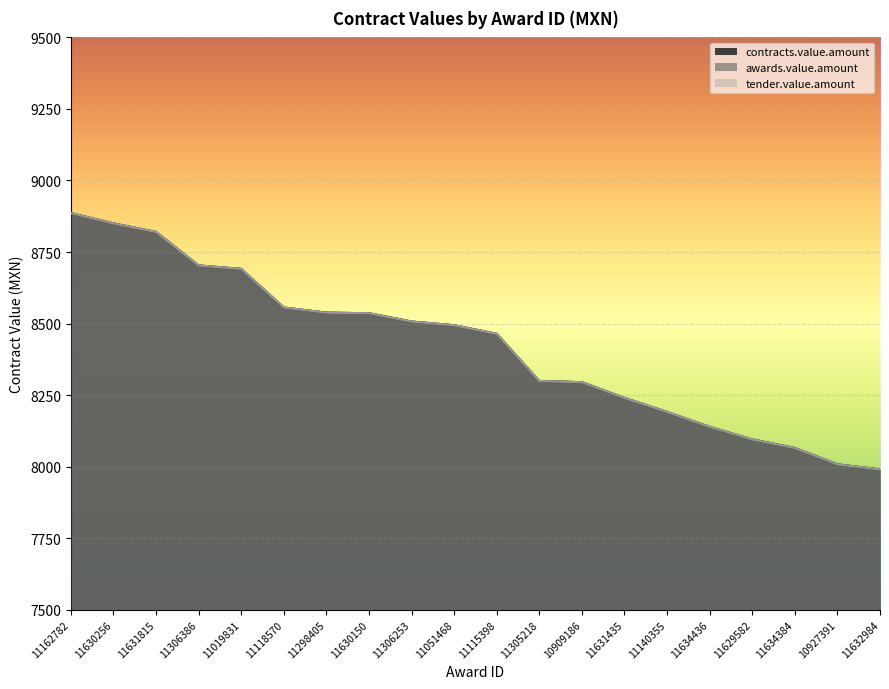

True or false: contracts.value.amount has more than 0 interior local peaks.

False